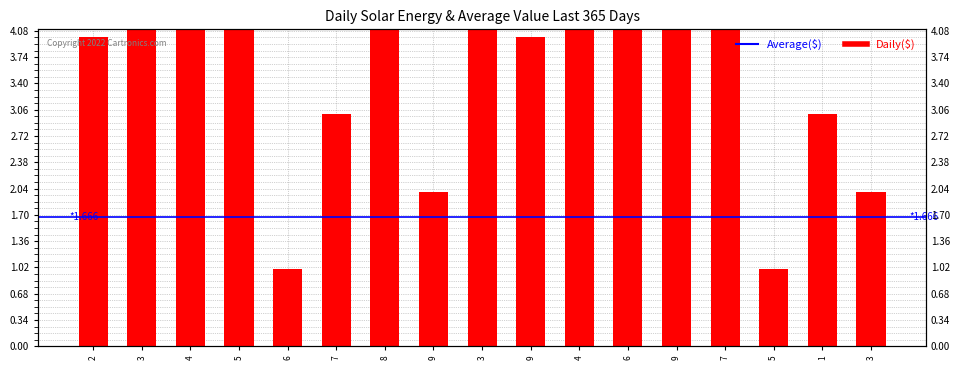

Which label corresponds to the largest value in the chart?

4